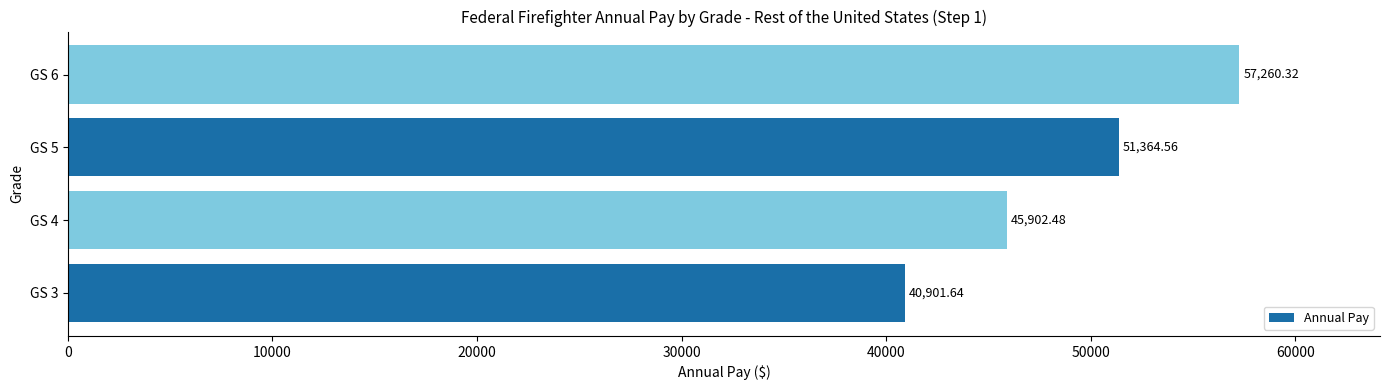

Approximately how many times larger is the value at GS 5 compared to GS 4?

1.1